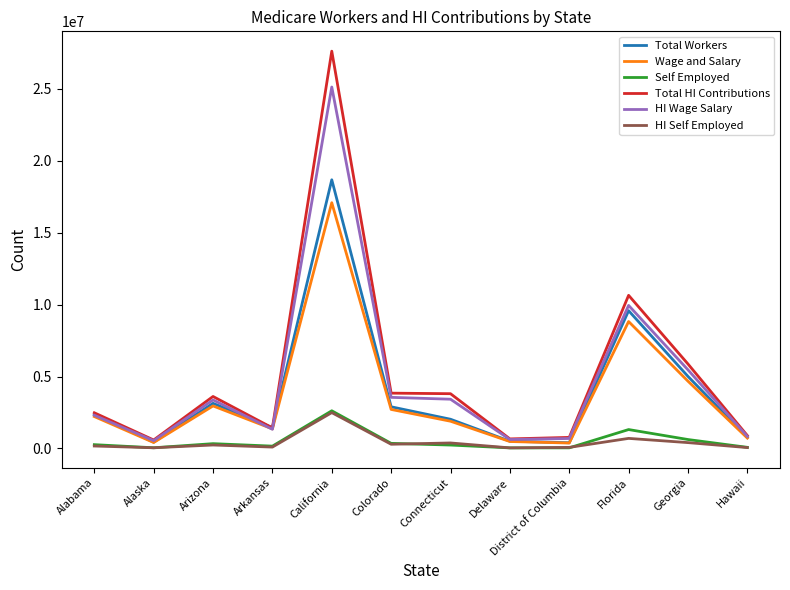

The Self Employed series shows 162314 at Arkansas. True or false?

True